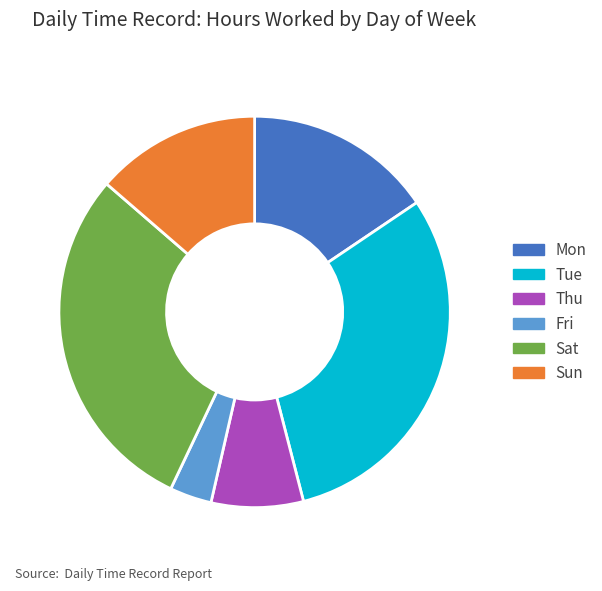

Do Sun and Mon together represent more than half of the pie?

No